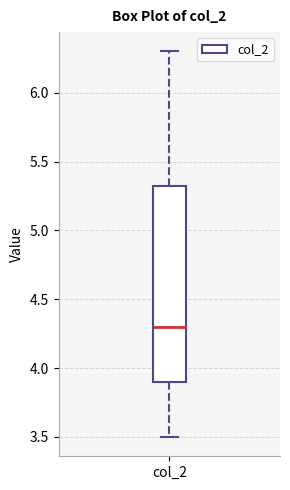

Where is the lower edge of the box for col_2 on the y-axis? The values are not printed on the chart, so give them approximately, as read against the axis.

3.90